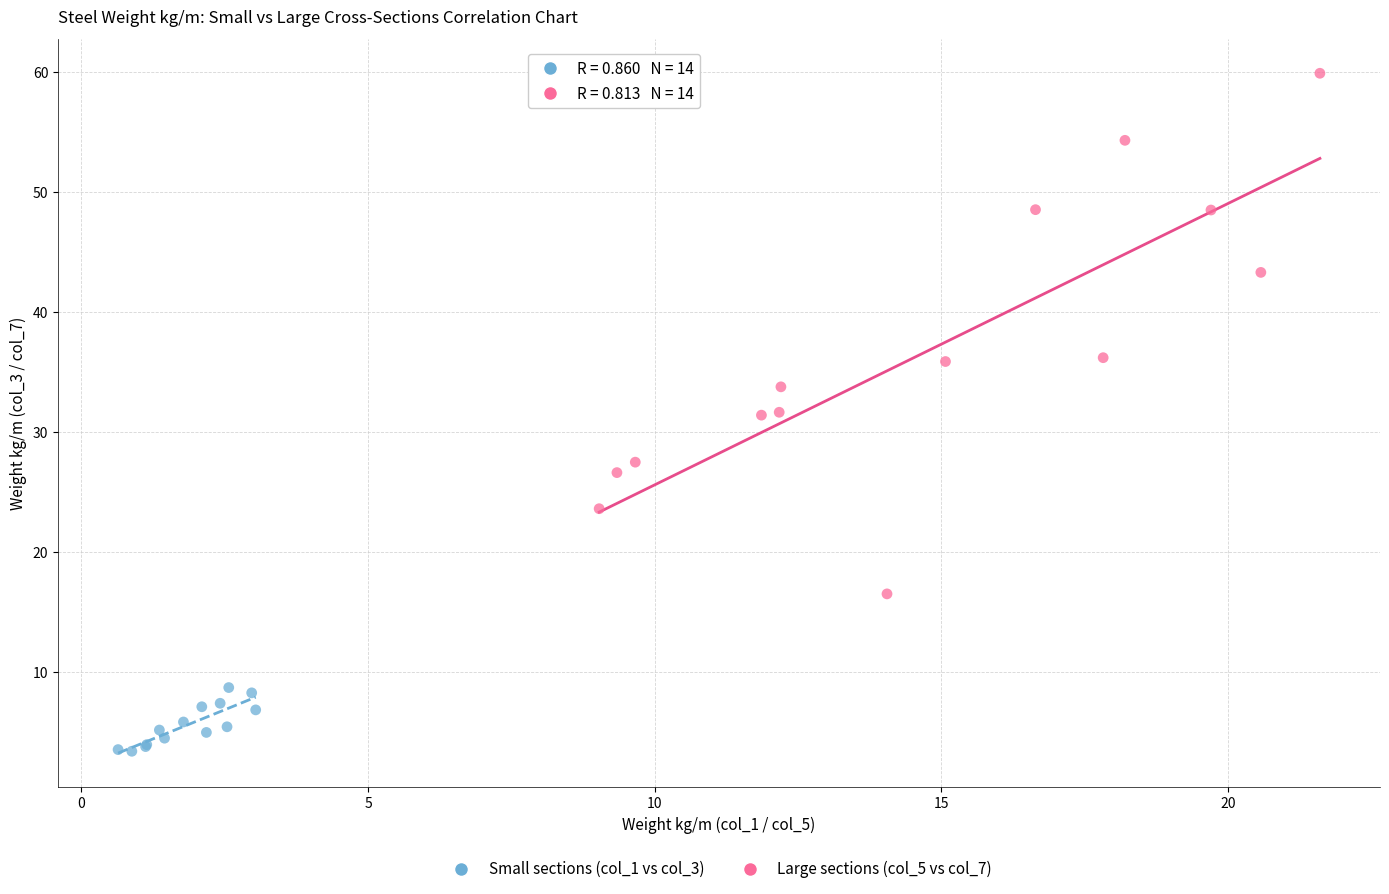

Which series has the largest Y range (max minus min)?

Large sections (col_5 vs col_7)